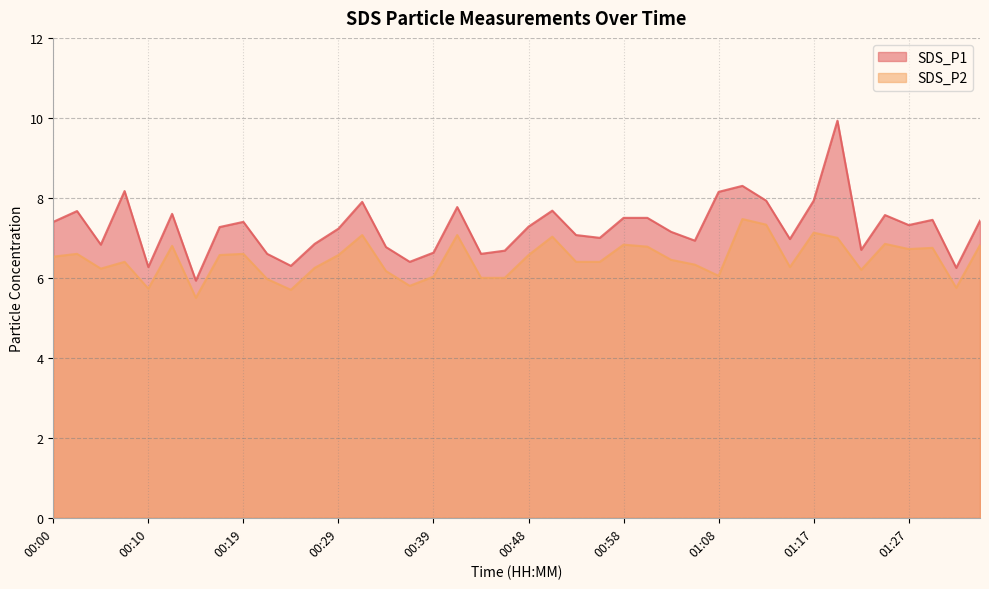

What is the difference between the second highest and second lowest values in the SDS_P2 series?

1.6